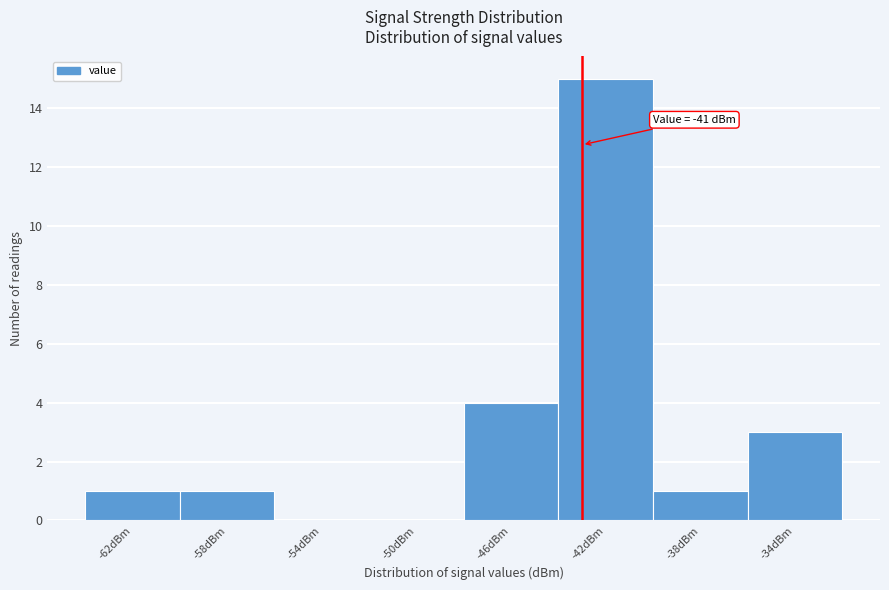

Reading right to left, list all the values displayed in this chart.

-34dBm=3	-38dBm=1	-42dBm=15	-46dBm=4	-50dBm=0	-54dBm=0	-58dBm=1	-62dBm=1